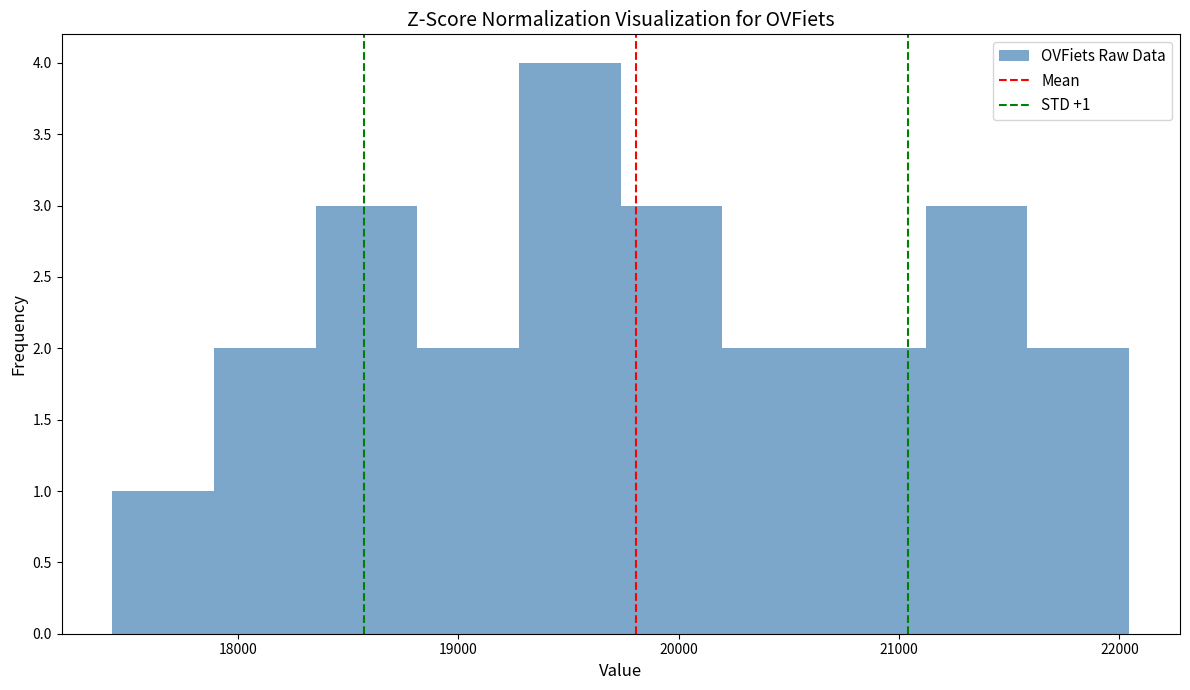

Which range on the x-axis has the tallest bar?

19300 to 19700